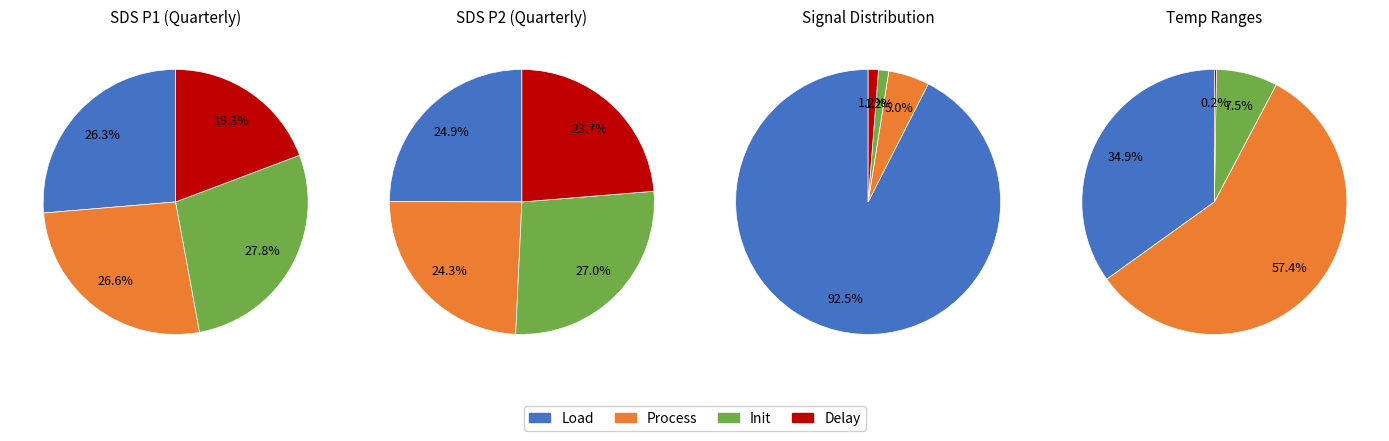

What percentage is NOT represented by 26?

97.6%